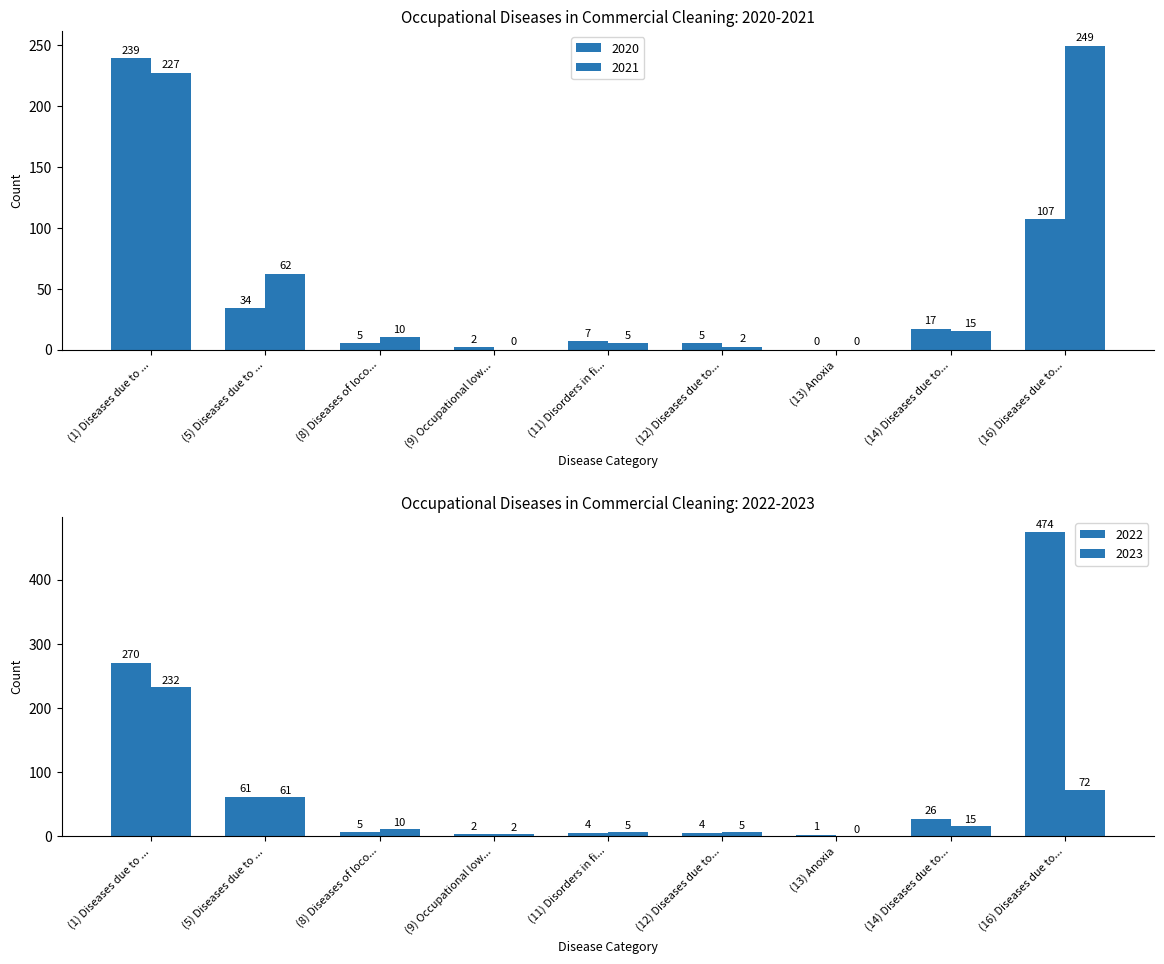

Are the bars horizontal?

No